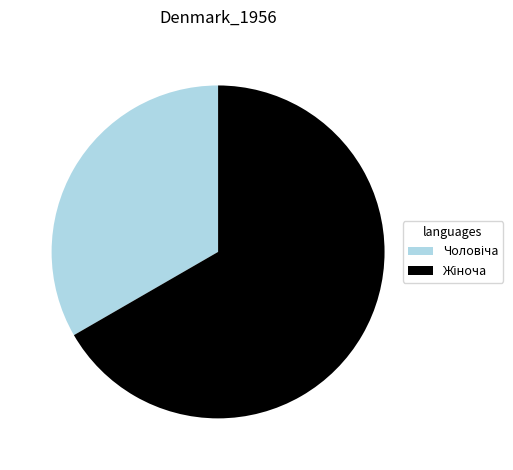

Is there a majority slice in this chart?

Yes